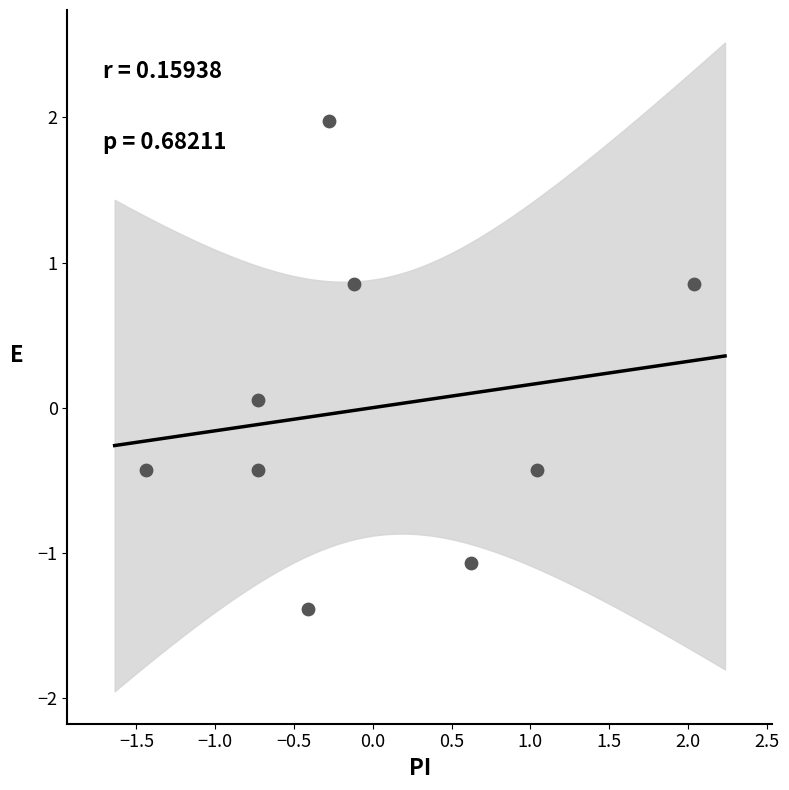

What is the range of Y values (max minus min)?

3.4